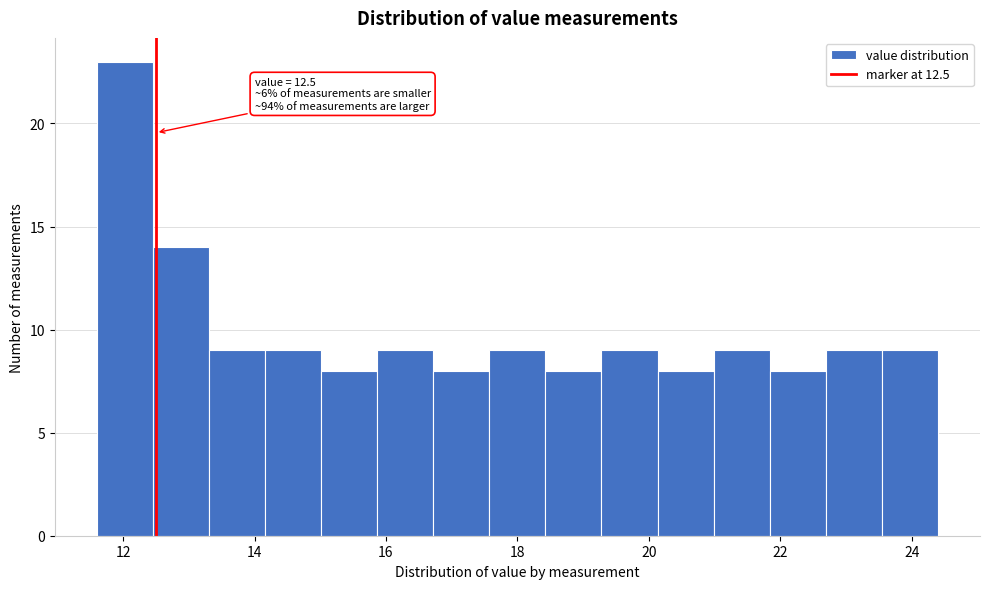

Which range on the x-axis has the tallest bar?

11.6 to 12.4